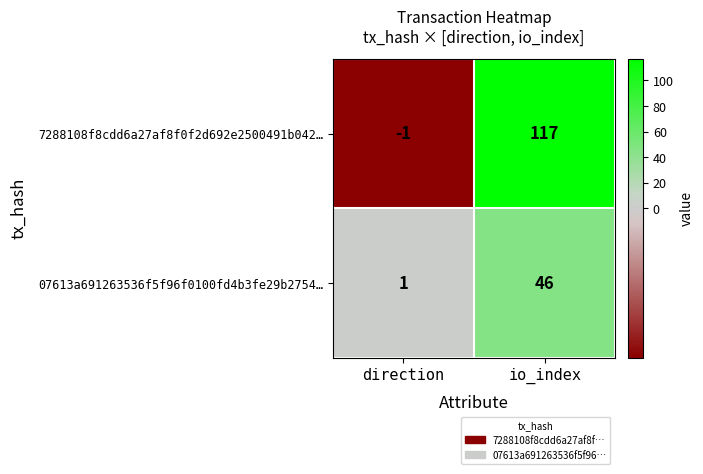

At which category does the chart reach its minimum across all series?

direction